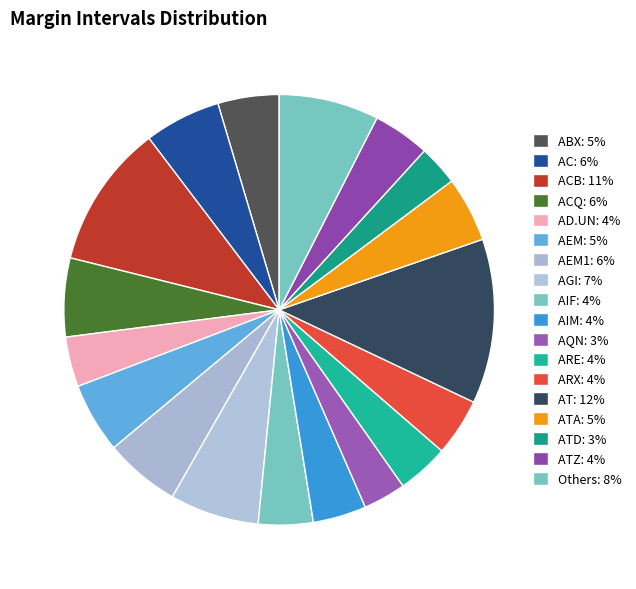

How many segments does this pie chart have?

18